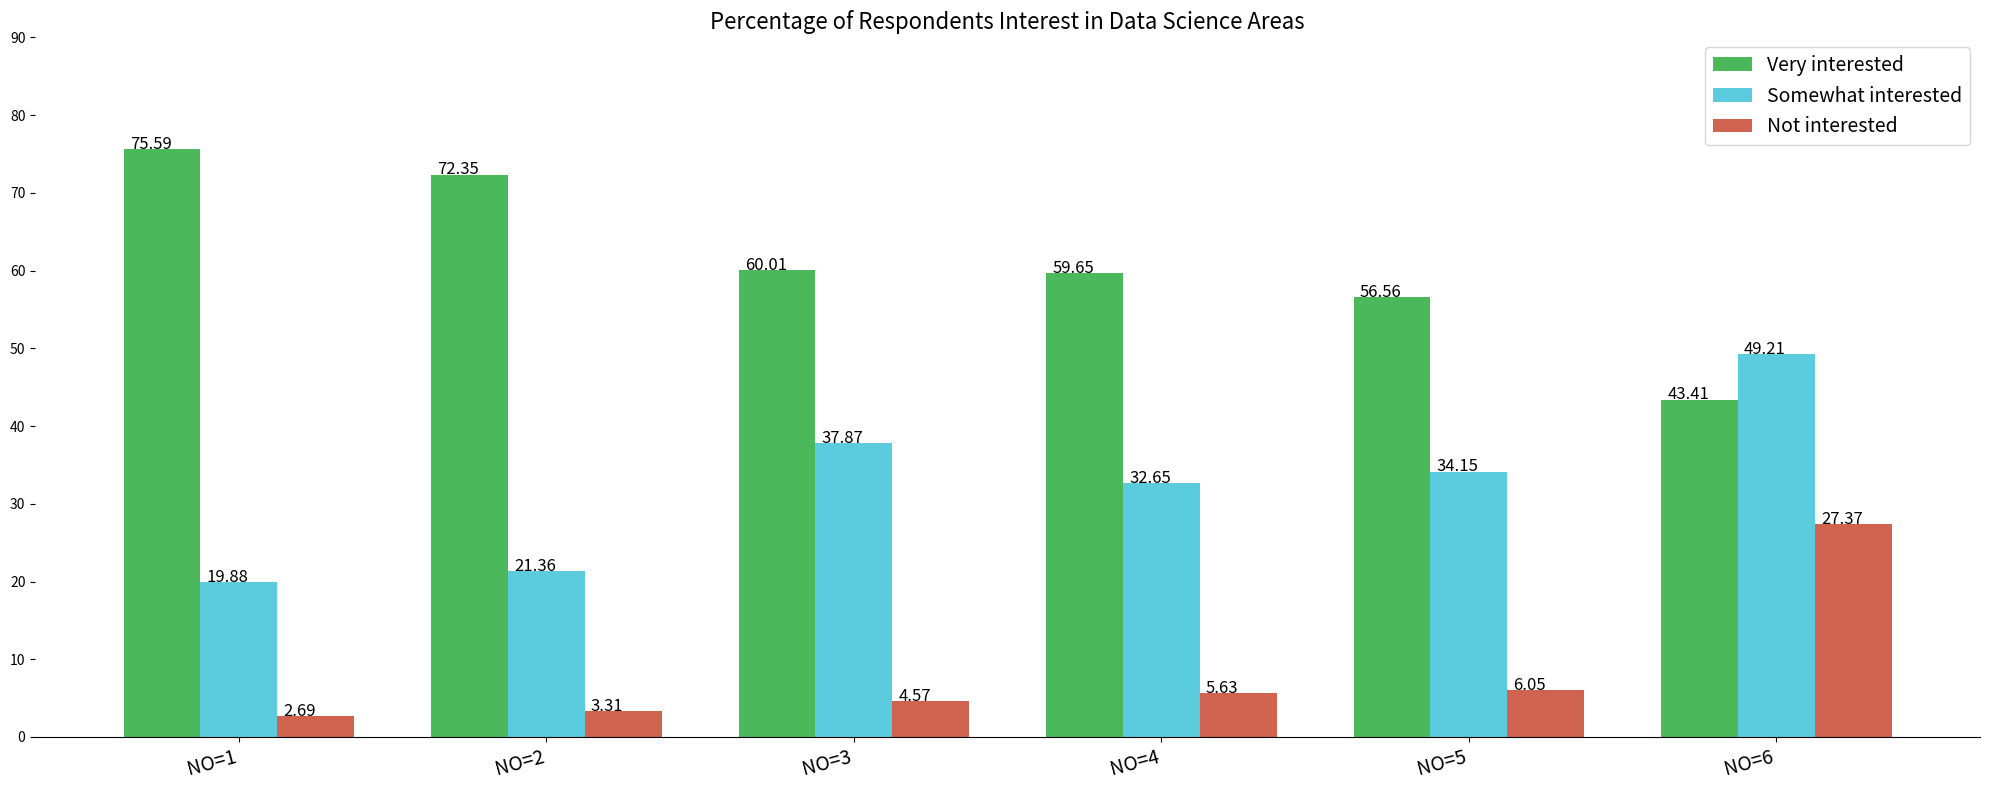

True or false: Somewhat interested has a value of 17.9 at NO=3.

False